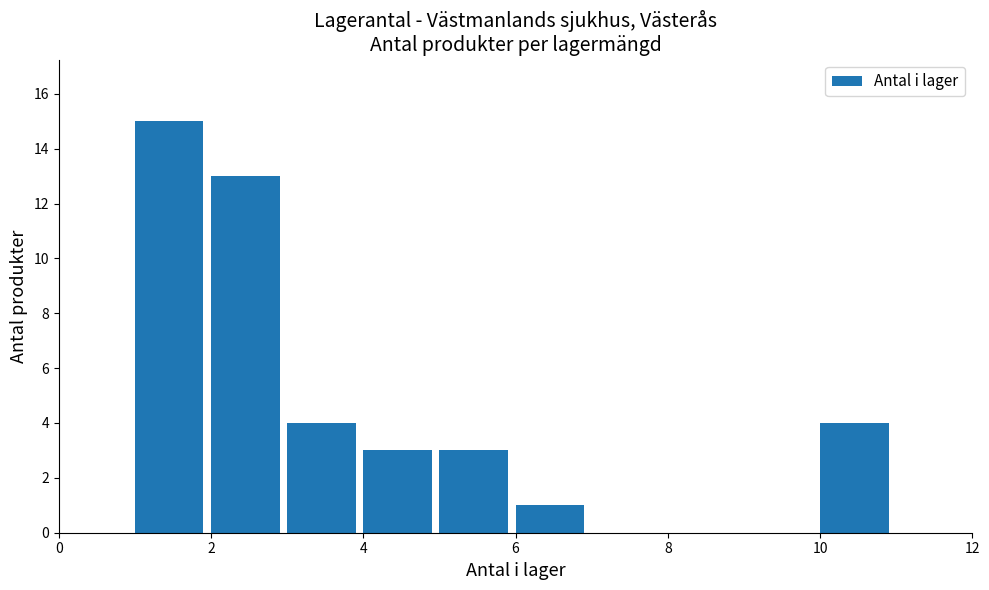

Reading left to right, transcribe this chart: for each bar, give the range it covers on the x-axis and its height. The values are not printed on the chart, so give them approximately, as read against the axis.

0 to 1: 0
1 to 2: 15
2 to 3: 13
3 to 4: 4
4 to 5: 3
5 to 6: 3
6 to 7: 1
7 to 8: 0
8 to 9: 0
9 to 10: 0
10 to 11: 4